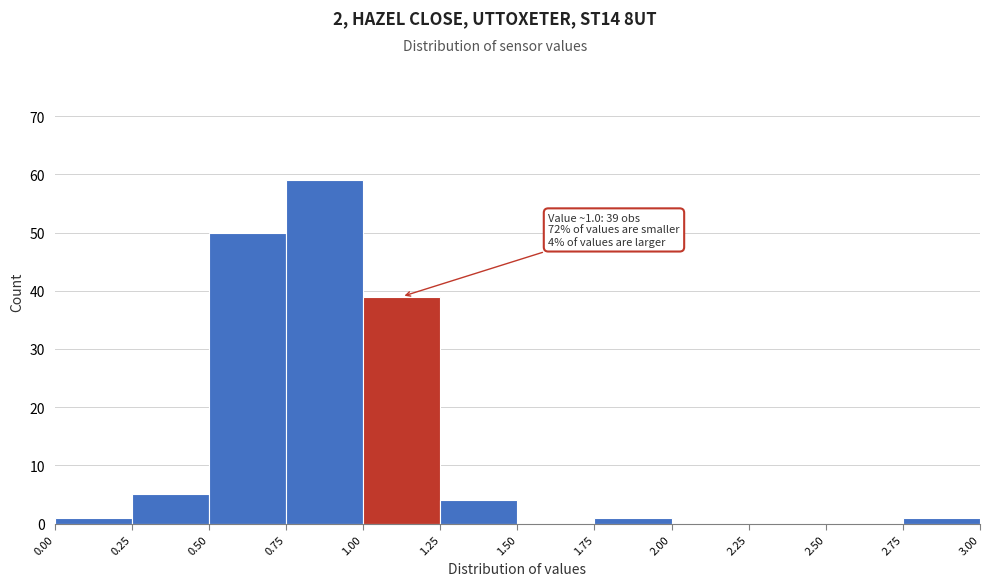

Which range on the x-axis has the tallest bar?

0.75 to 1.00